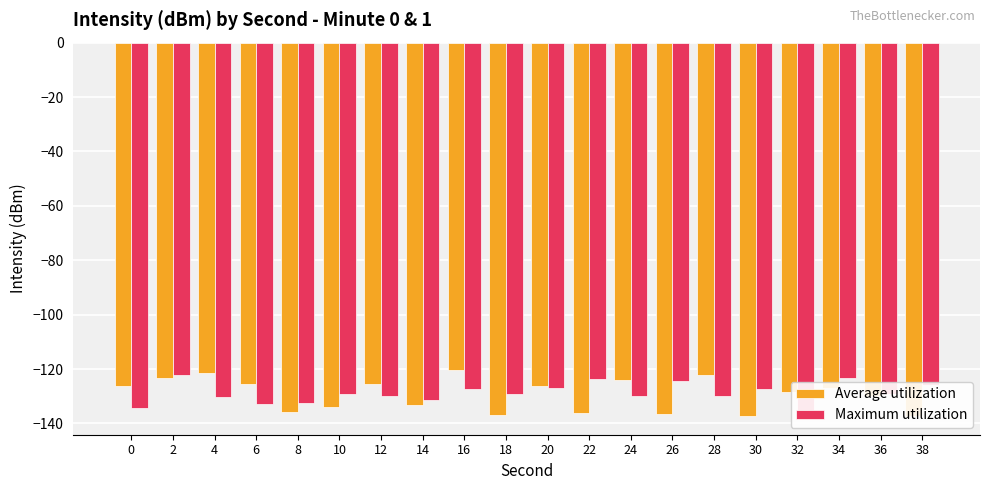

List the series in order of their peak value, highest first.

Average utilization, Maximum utilization